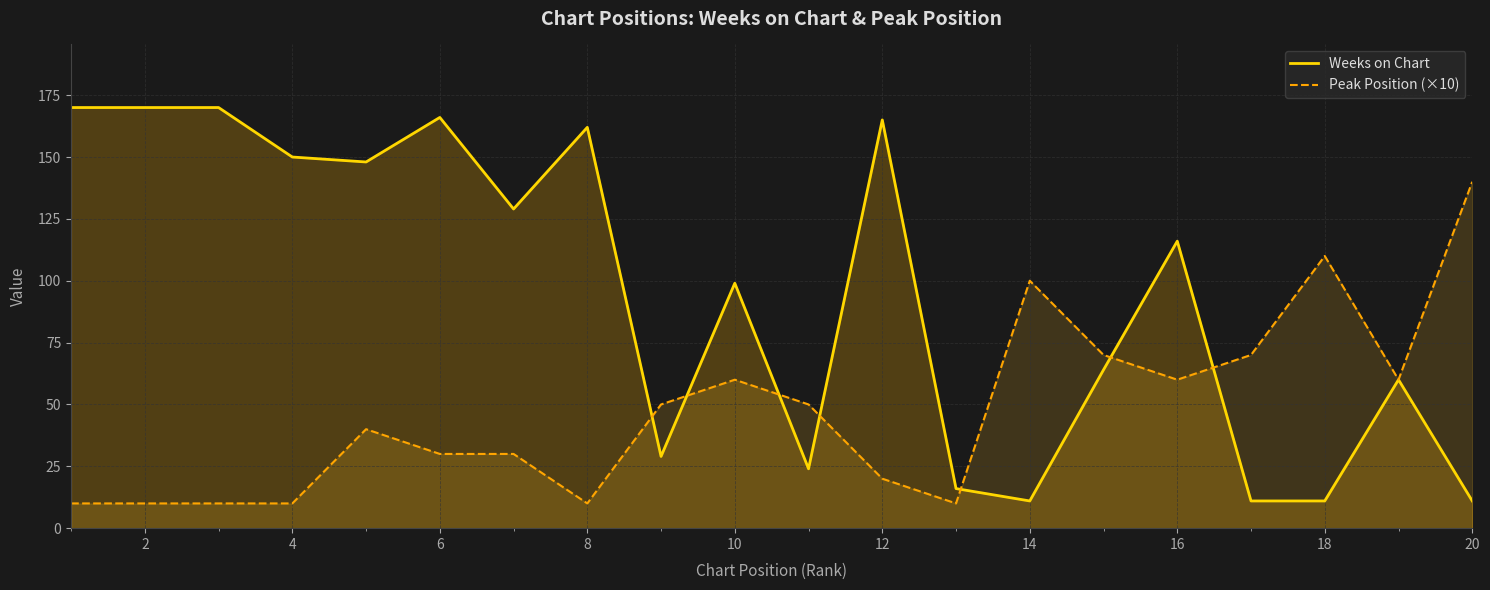

Which series has the largest total across all categories?

Weeks on Chart